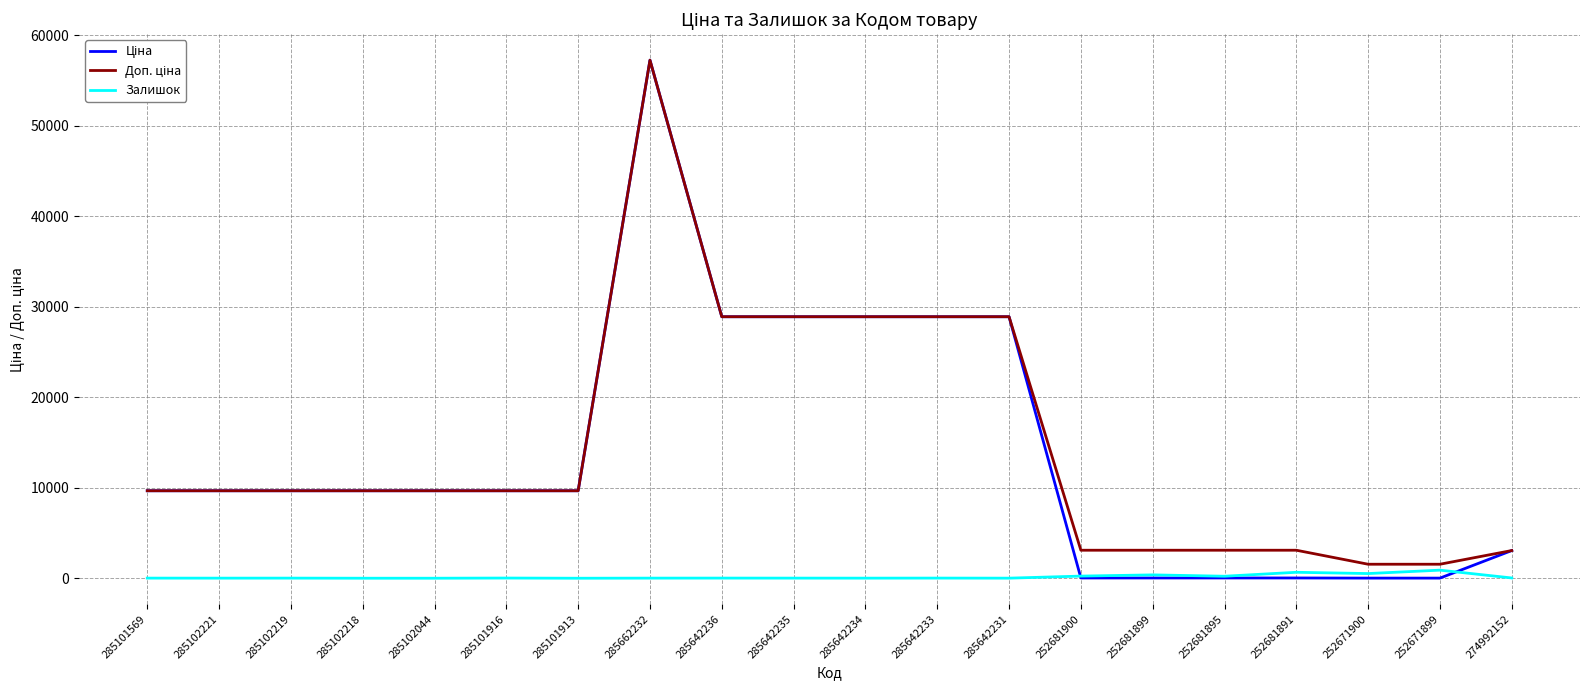

The Залишок series shows 14.0 at 285101569. True or false?

True